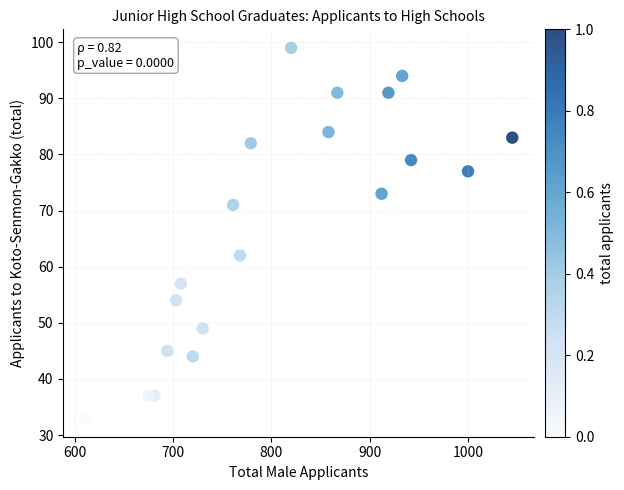

What is the range of Y values (max minus min)?

66